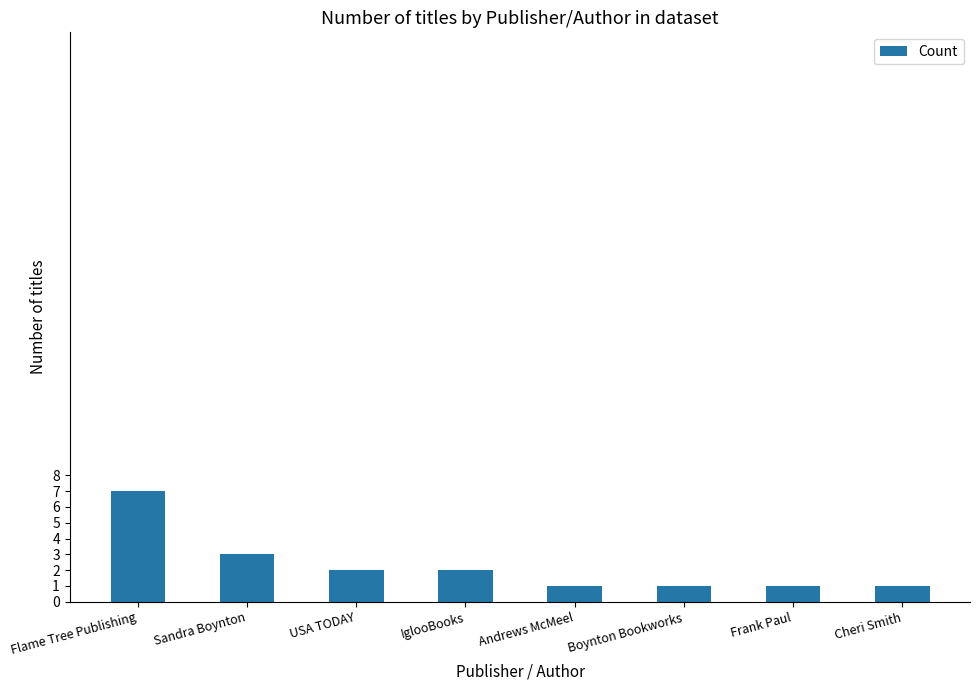

What is the ratio of the value at IglooBooks to the value at Flame Tree Publishing?

0.3